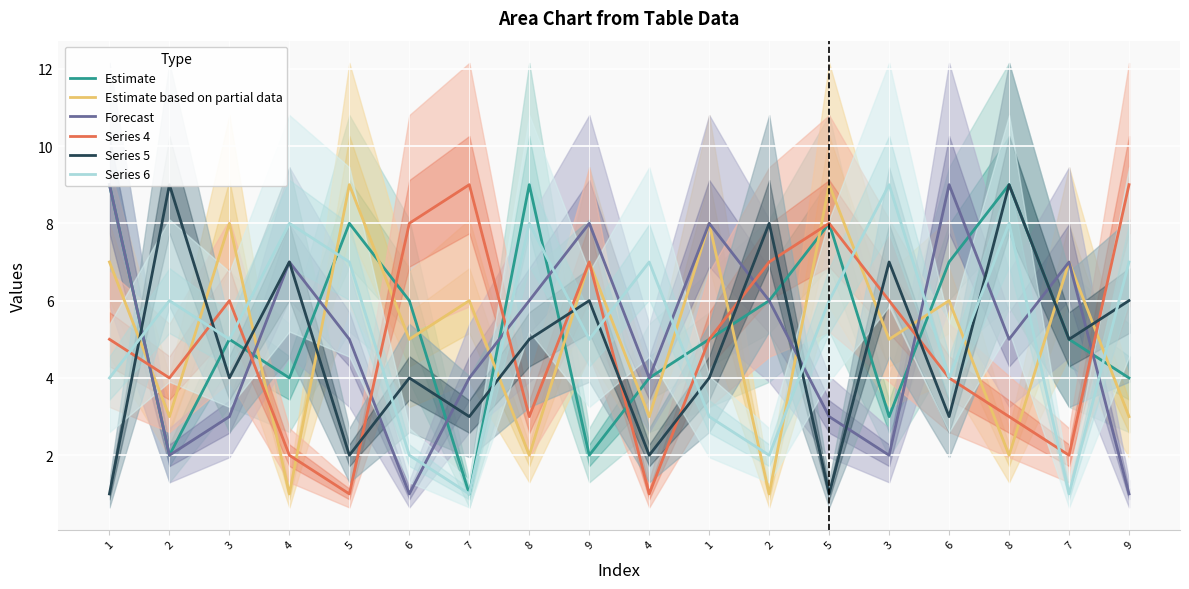

Is this an area chart (filled region under the line)?

No